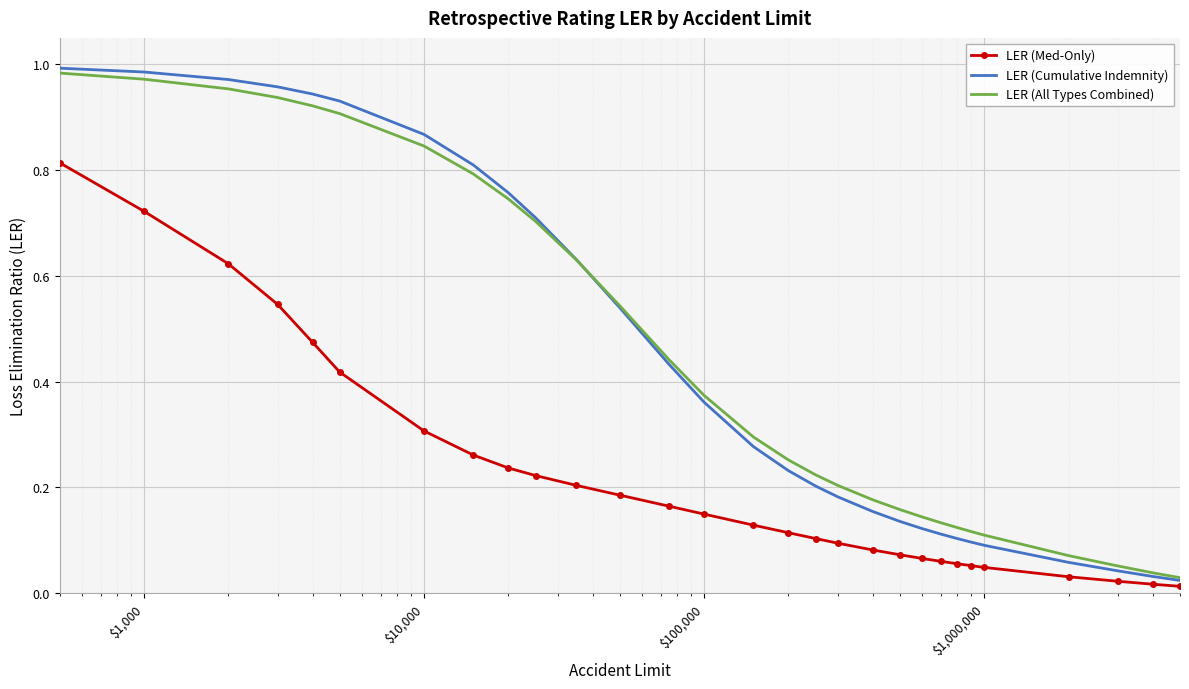

What are all the series names shown in the legend?

LER (Med-Only), LER (Cumulative Indemnity), LER (All Types Combined)